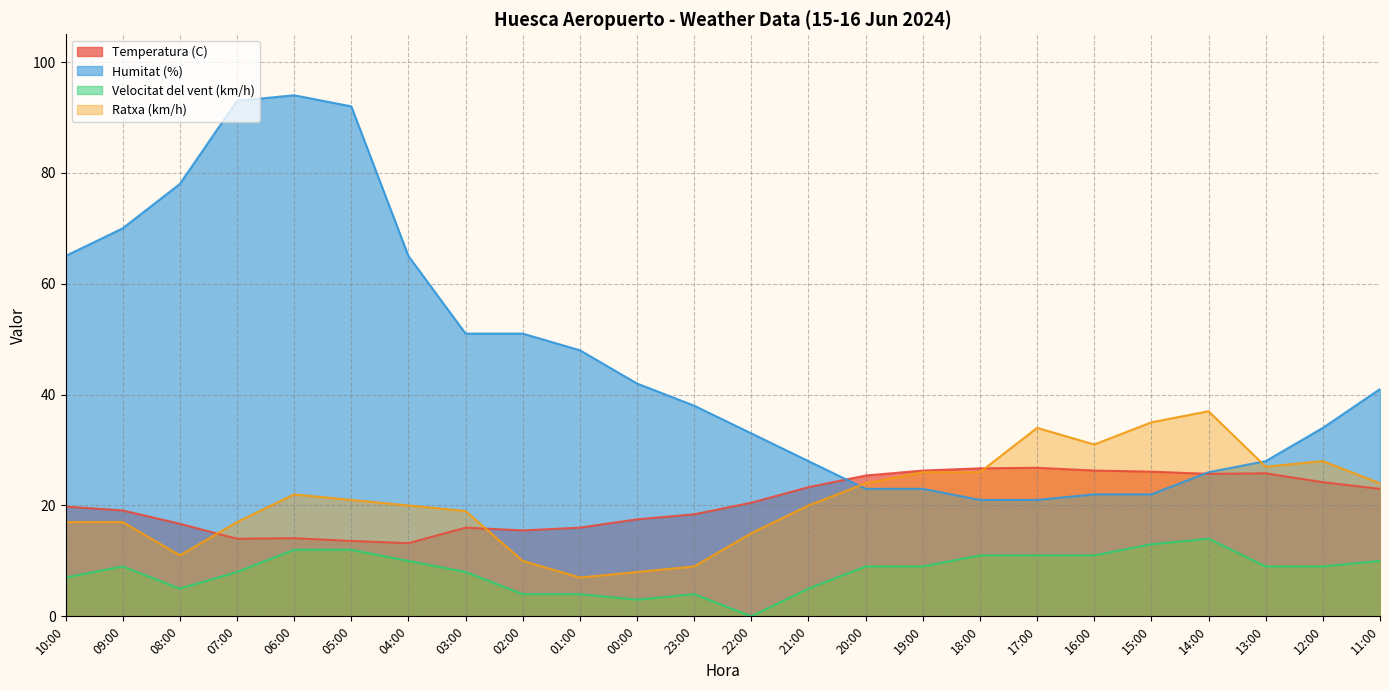

True or false: Velocitat del vent (km/h) and Temperatura (C) intersect in this chart.

False